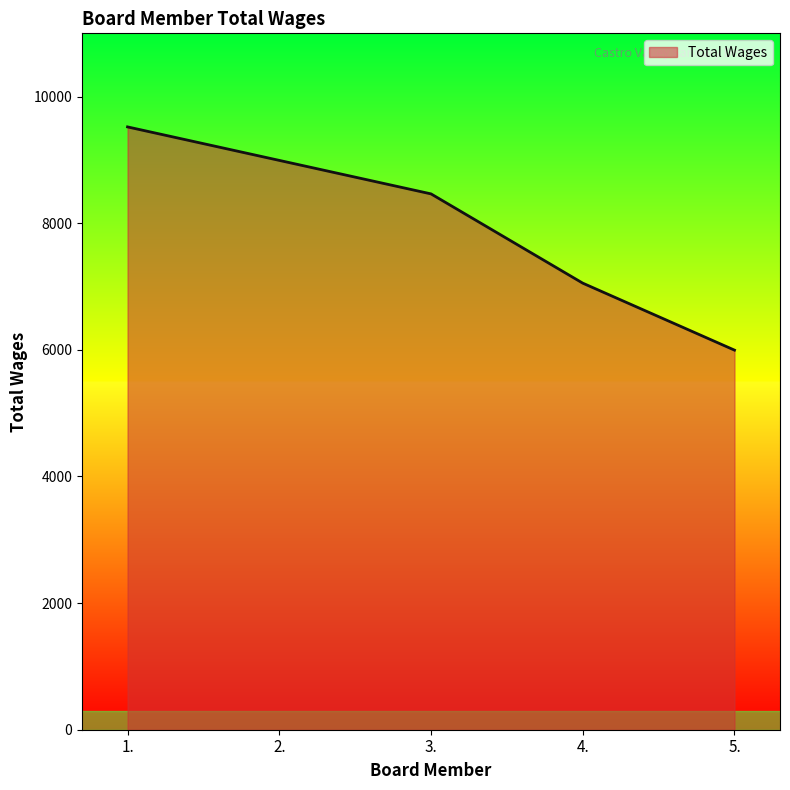

Reading right to left, transcribe all the data shown in this chart.

5996	7054	8464	8993	9522